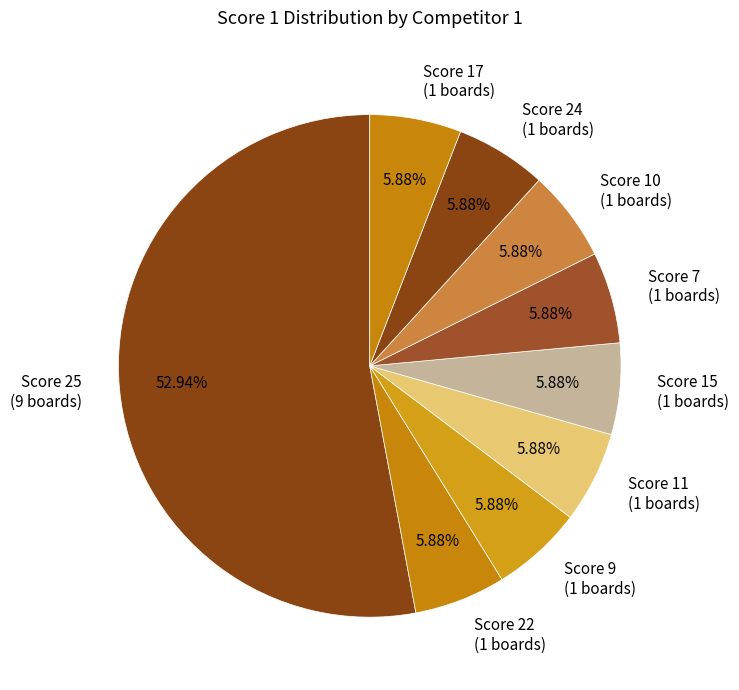

Does any single category account for the majority?

Yes